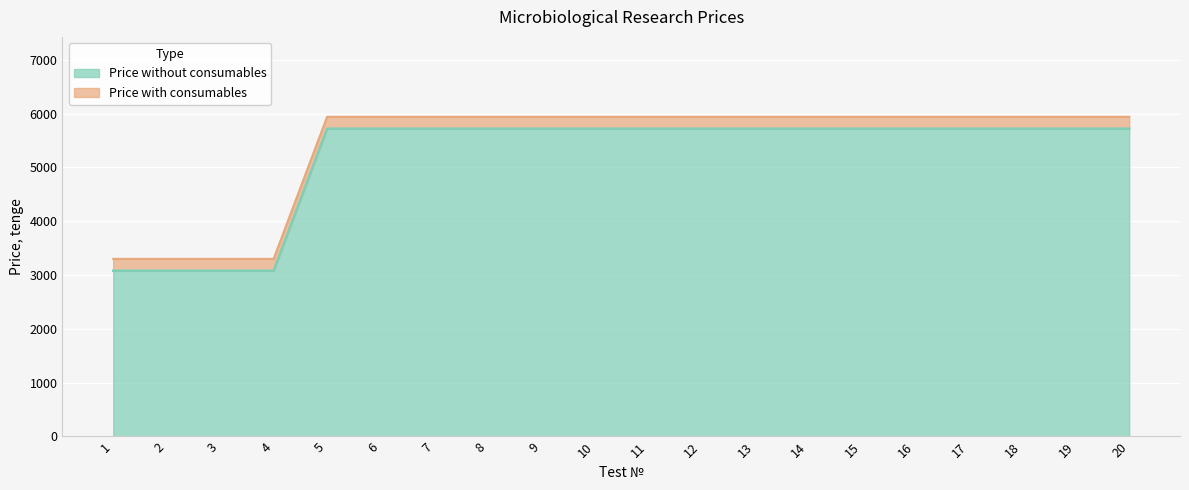

At 5, list the series in order from largest to smallest.

Price with consumables, Price without consumables